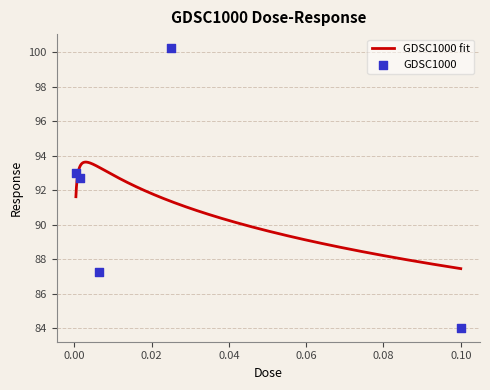

What is the change in value from 0.000390625 to 0.0015625?

-0.3